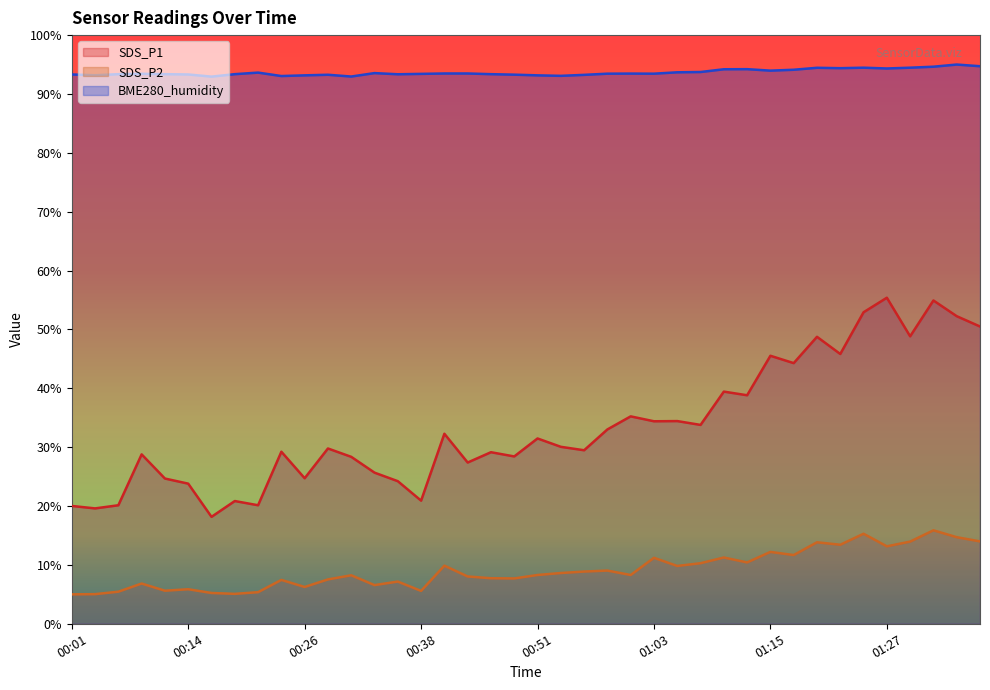

What is the spread (max minus min) of values at 01:27?

81.2